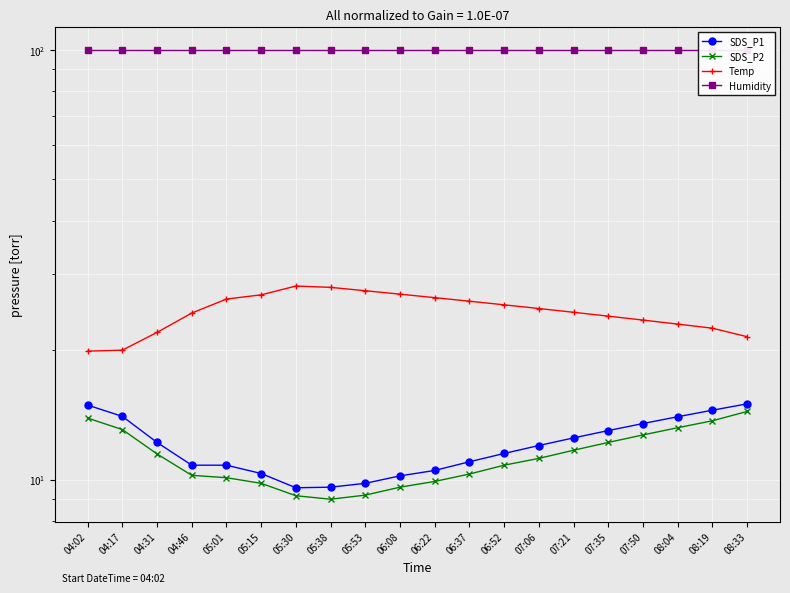

What are all the series names shown in the legend?

SDS_P1, SDS_P2, Temp, Humidity